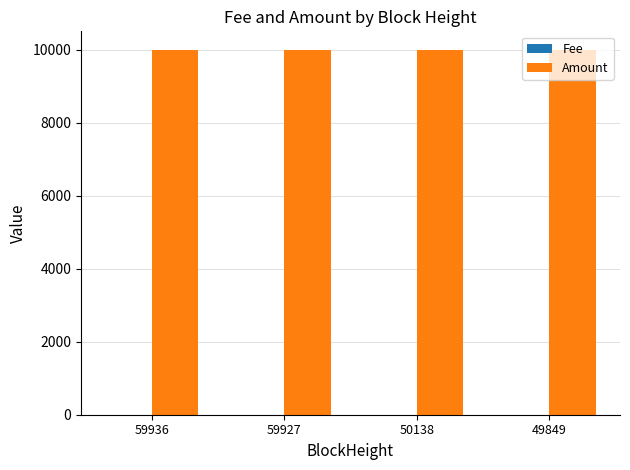

What is the difference between the Amount values at 50138 and 59927?

1.1